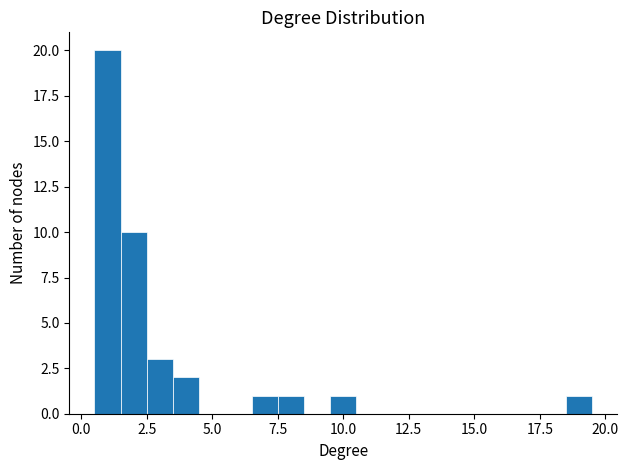

Read against the x-axis, roughly where is the centre of the tallest bar?

1.0